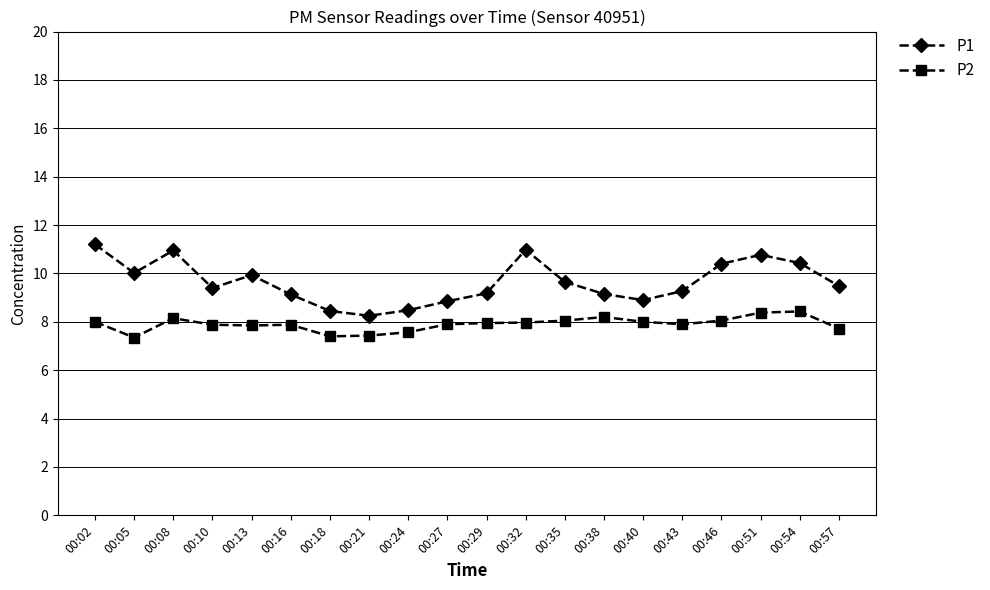

What is the greatest value displayed?

11.2